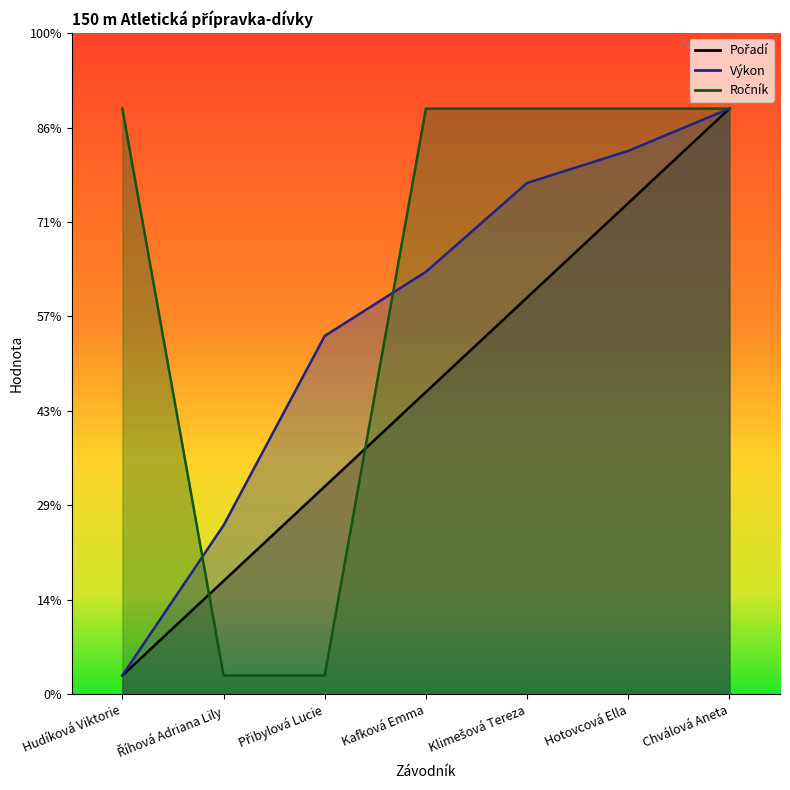

True or false: Ročník has more than 0 points higher than both neighbors.

False